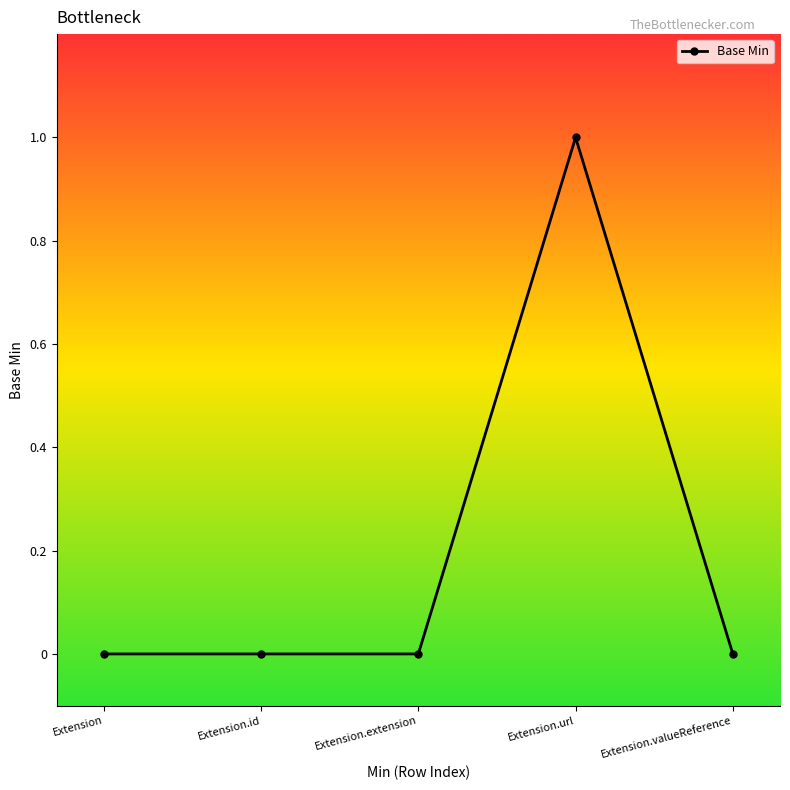

What is the label of the 3rd point from the left?

Extension.extension